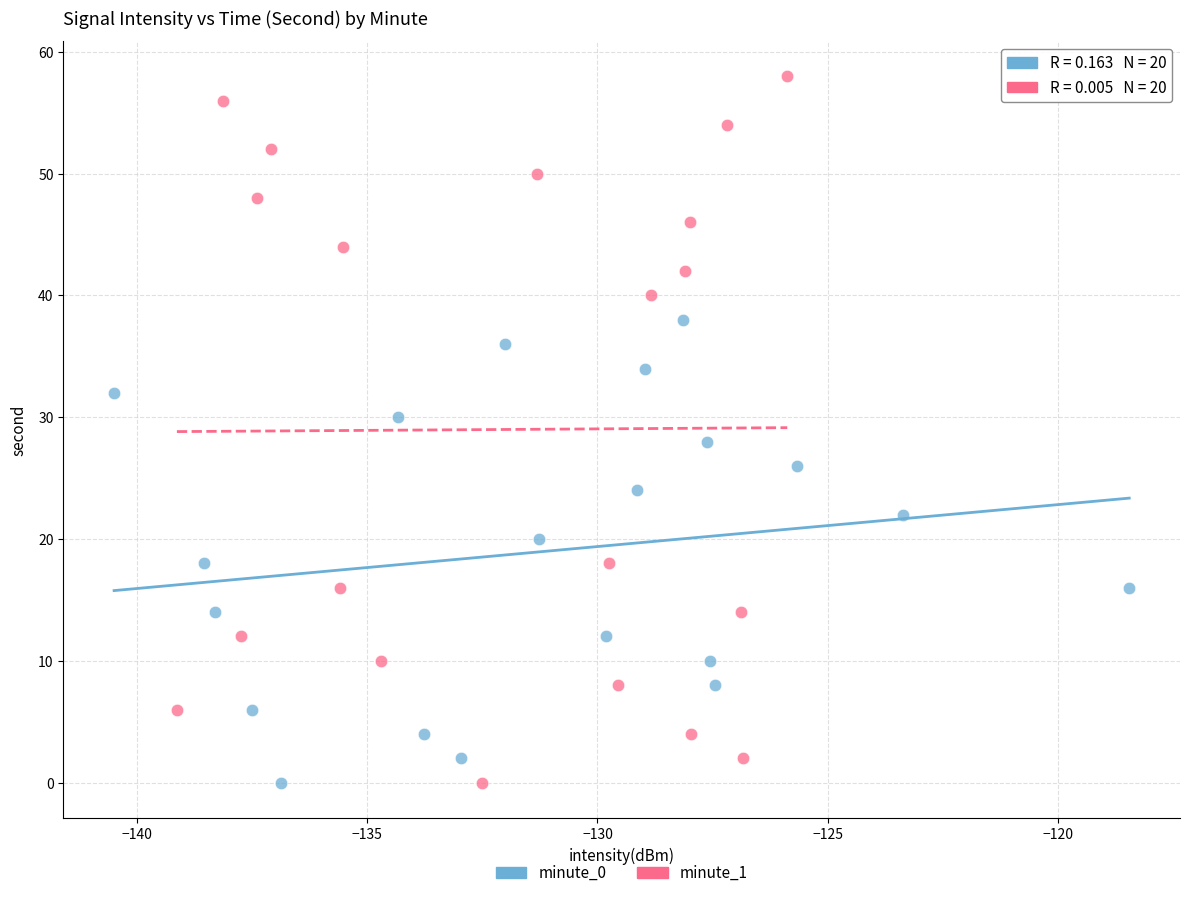

What are all the series names shown in the legend?

minute_0, minute_1